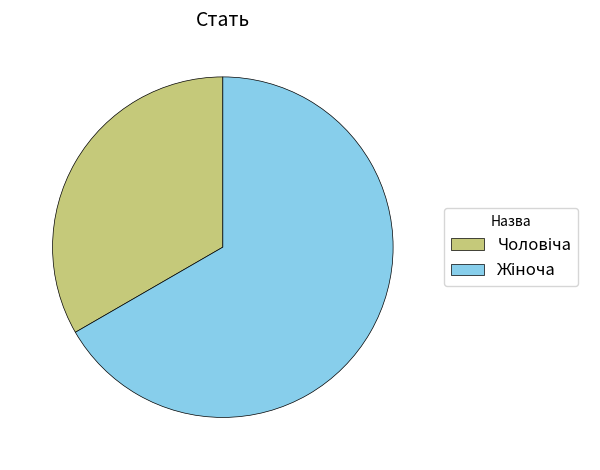

Is there any slice that represents more than half of the pie?

Yes